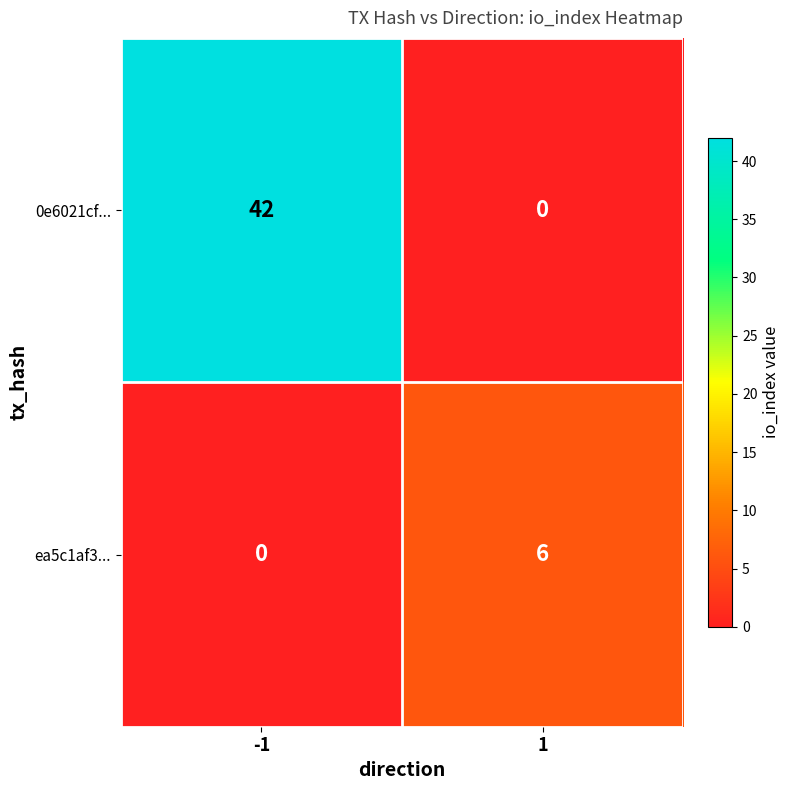

Reading left to right, list all the values displayed in this chart.

0e6021cf...: -1=42	1=0
ea5c1af3...: -1=0	1=6